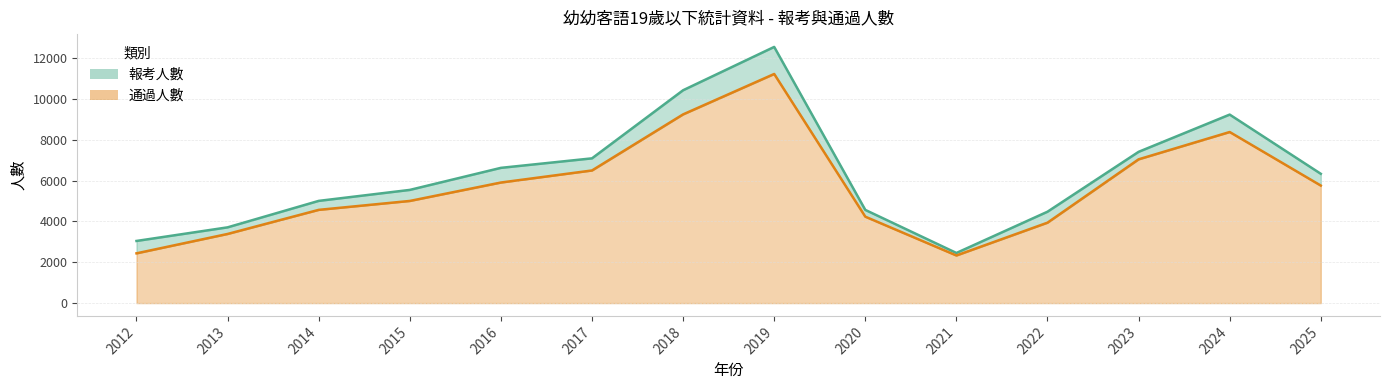

The value of 報考人數 at 2012 is 3046. True or false?

True